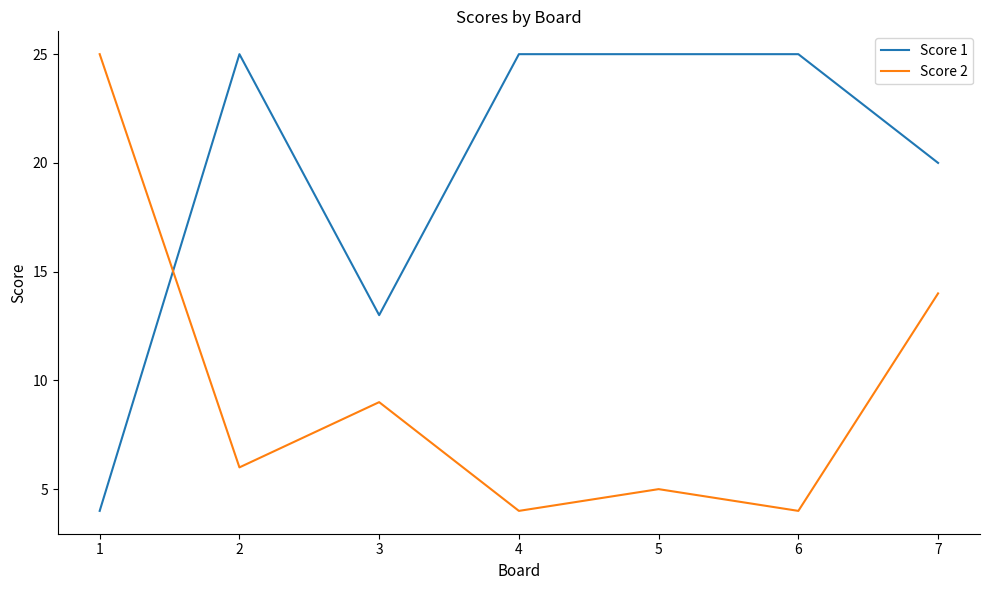

What is the difference between the second highest and second lowest values in the Score 1 series?

12